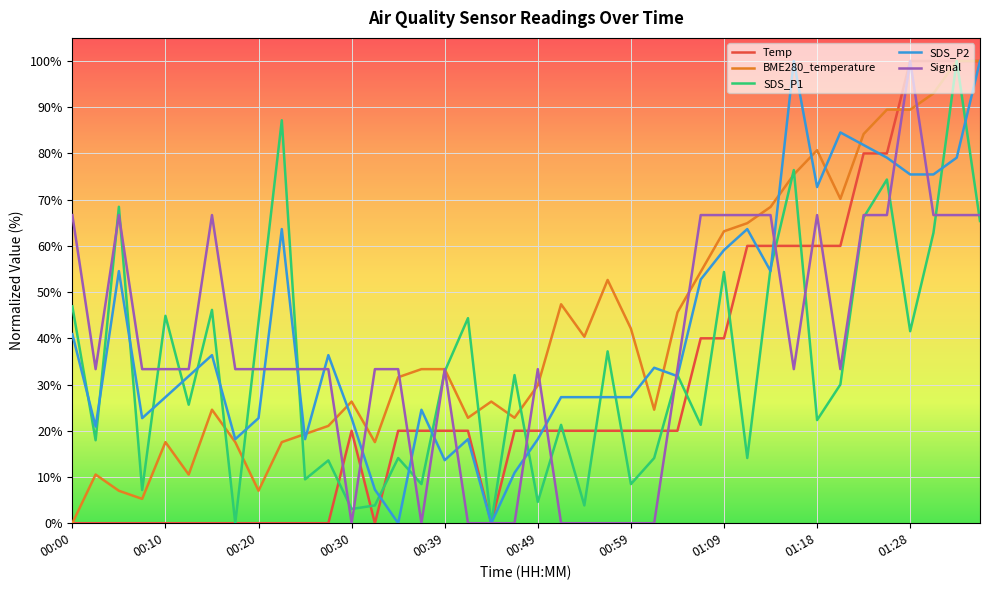

What is the average value of the Signal series?

37.5